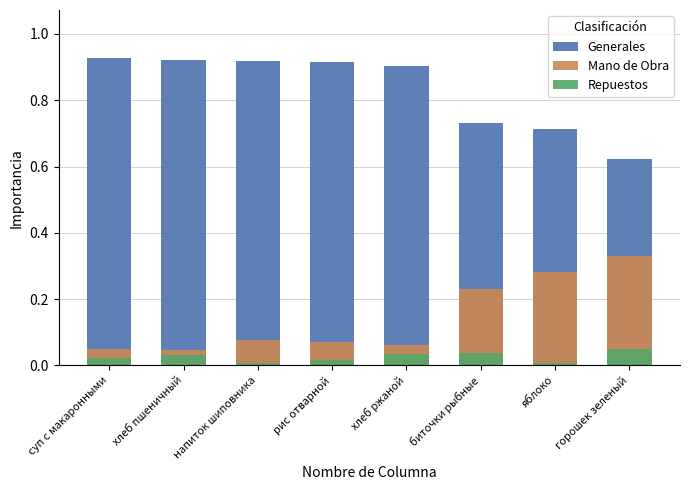

The value of Generales at рис отварной is 0.3. True or false?

False